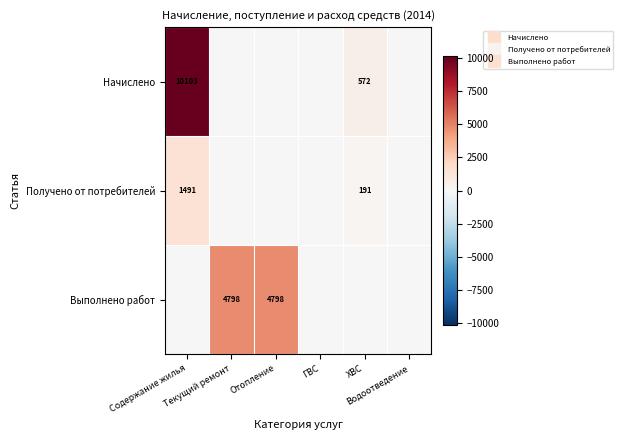

At which label is Выполнено работ closest to 2398?

Содержание жилья